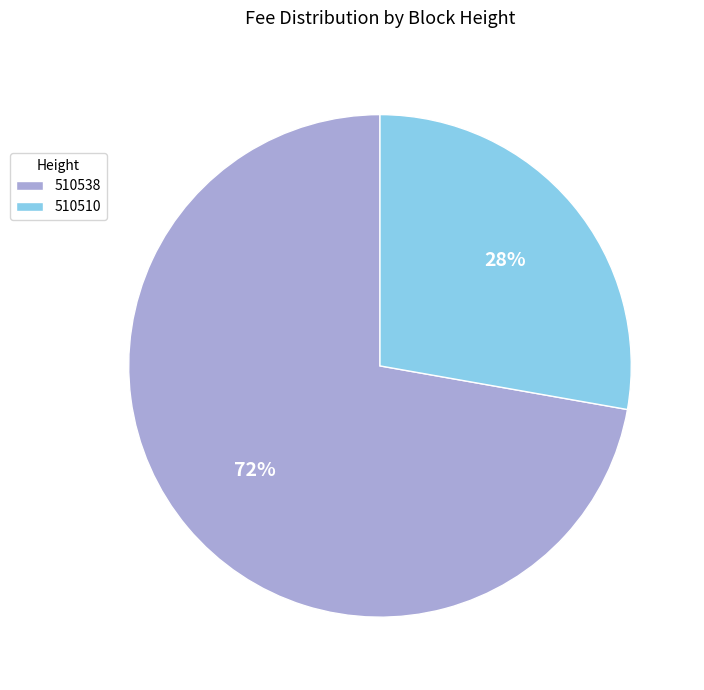

What percentage is the 510510 slice, to the nearest percent?

28%